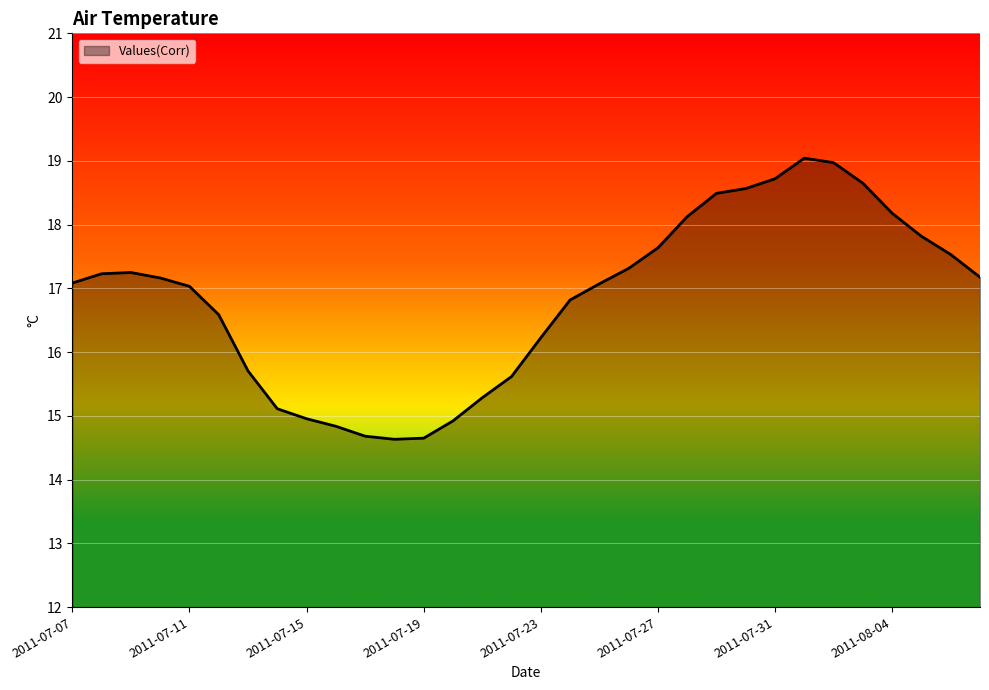

What is the difference between the maximum and second lowest values?

4.4